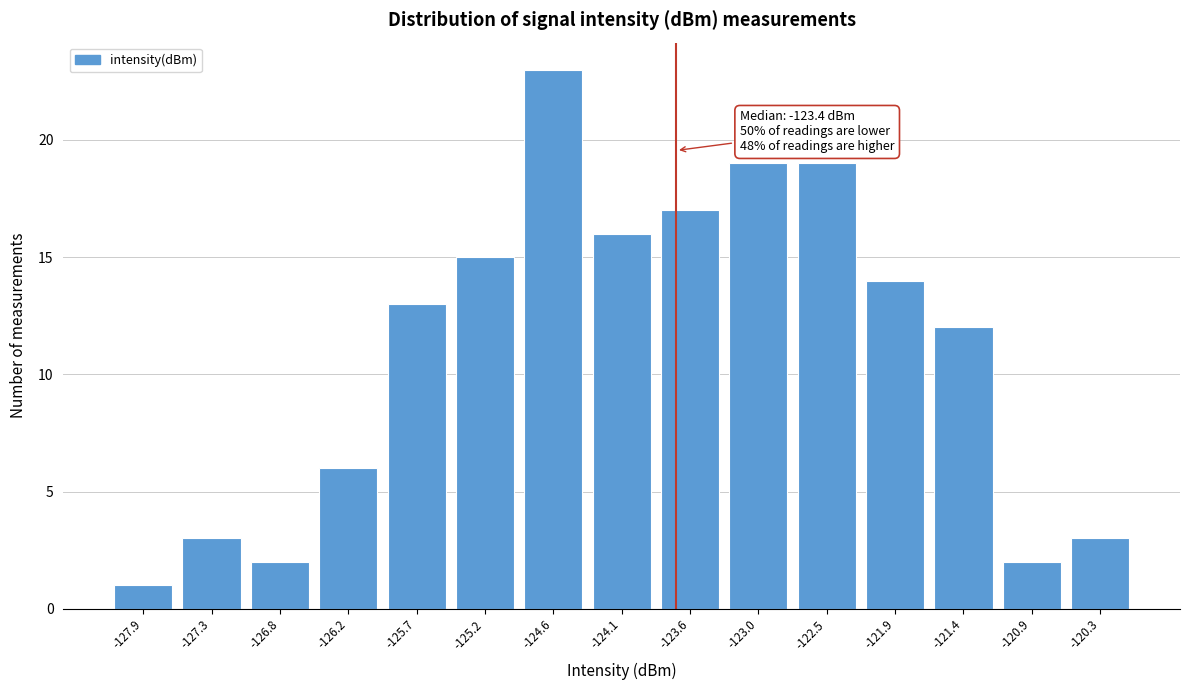

Reading right to left, extract all data points from this chart.

-120.3=3	-120.9=2	-121.4=12	-121.9=14	-122.5=19	-123.0=19	-123.6=17	-124.1=16	-124.6=23	-125.2=15	-125.7=13	-126.2=6	-126.8=2	-127.3=3	-127.9=1